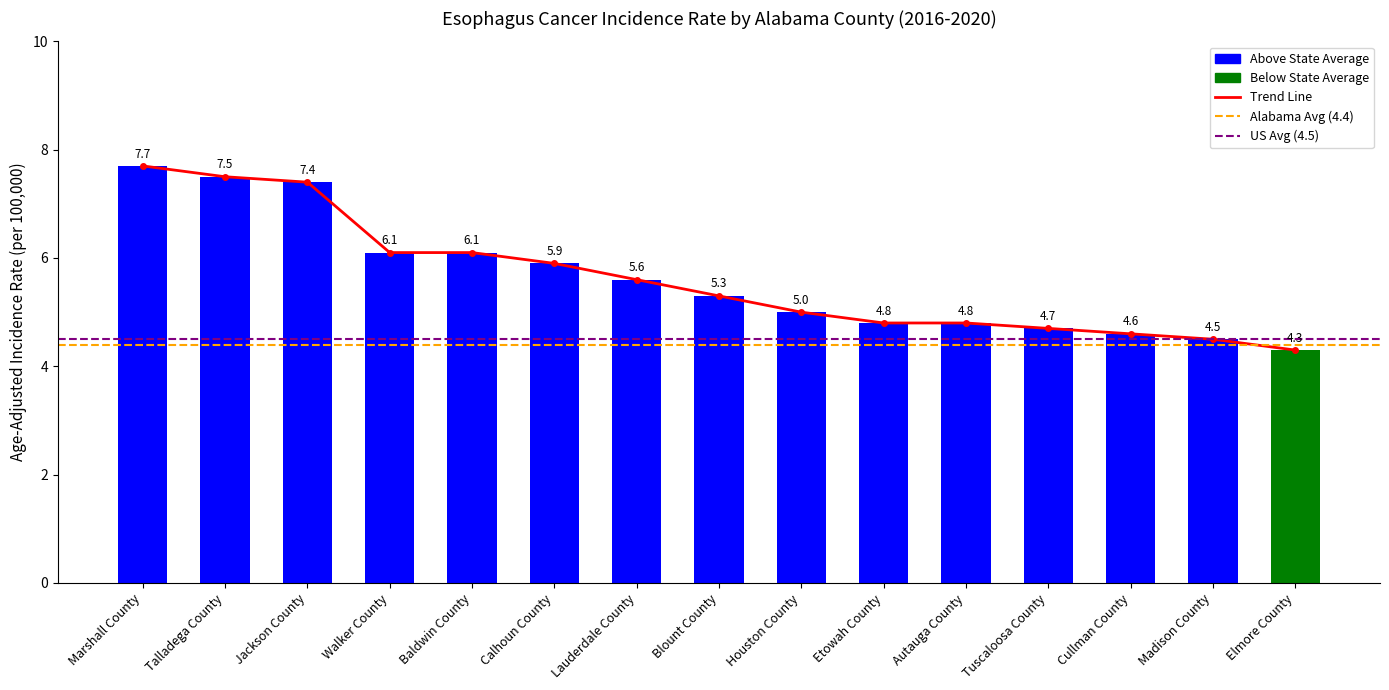

How many data points are above 5?

8